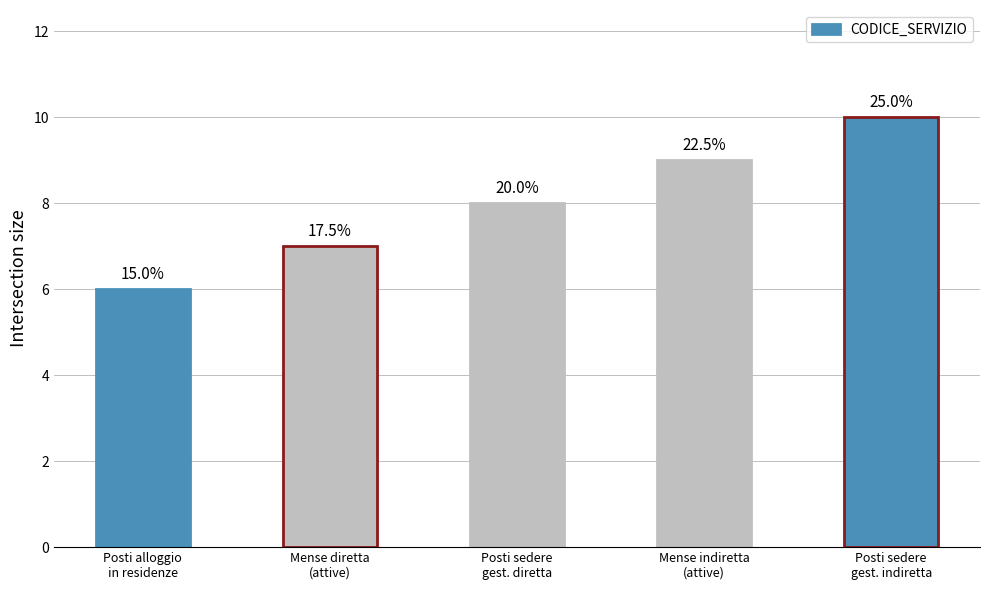

What is the difference between the maximum and second lowest values?

3